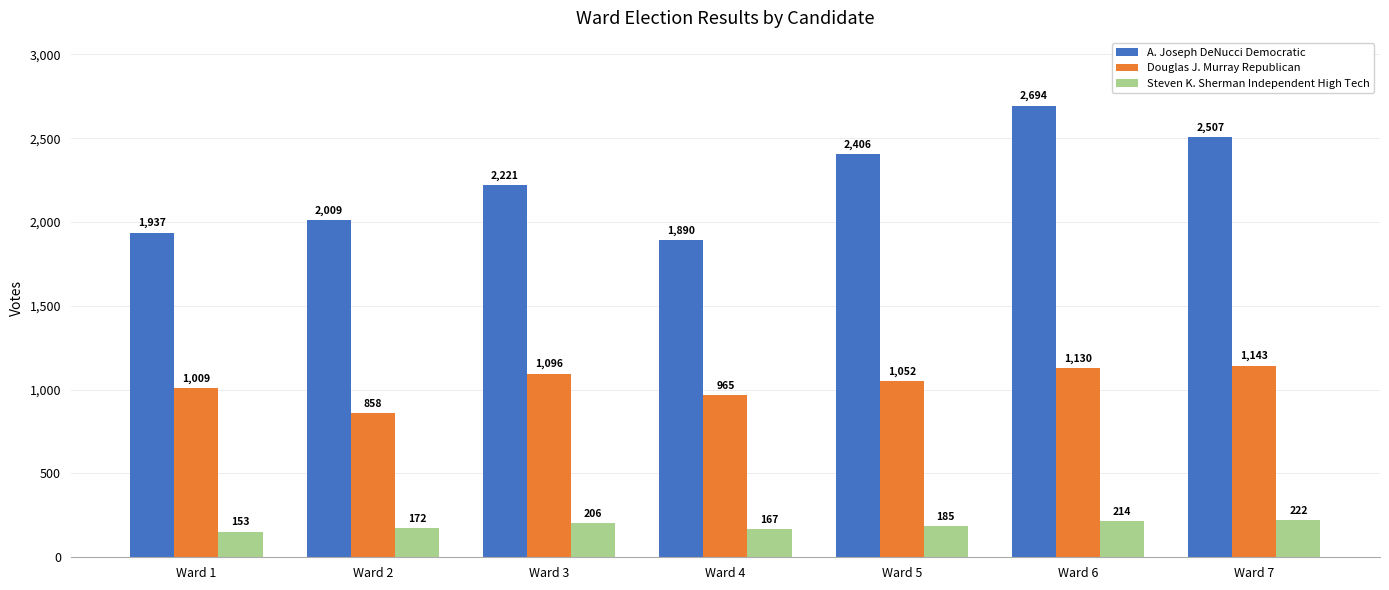

How many distinct data groups are displayed?

3